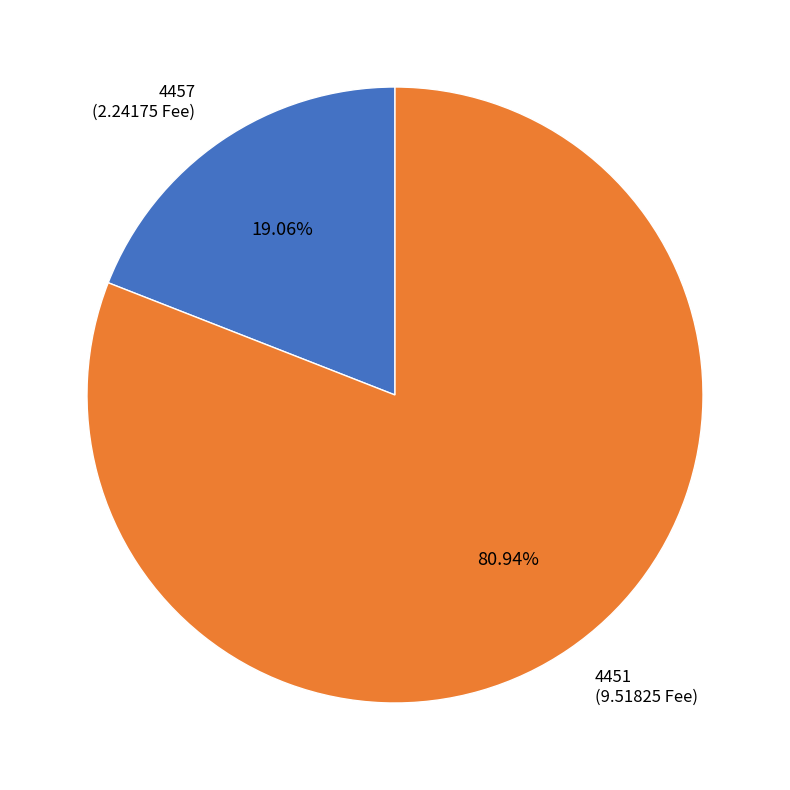

Is there a majority slice in this chart?

Yes